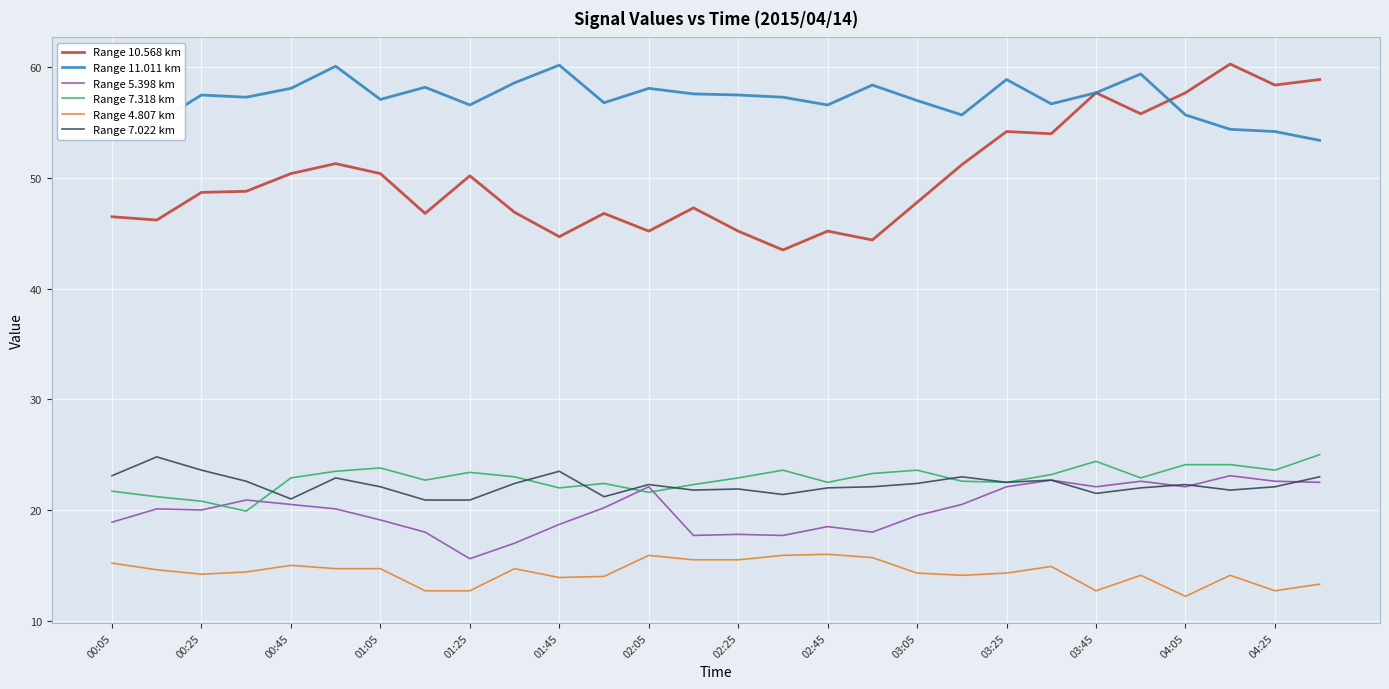

True or false: Range 10.568 km and Range 5.398 km cross at least once.

False